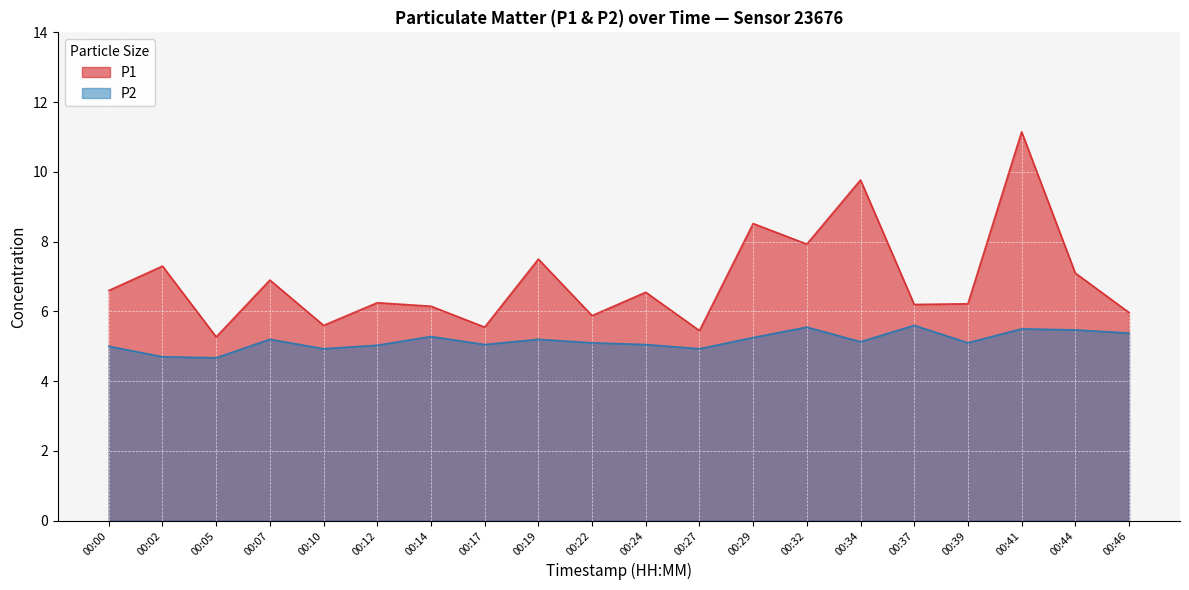

At which category does the chart reach its peak across all series?

00:41